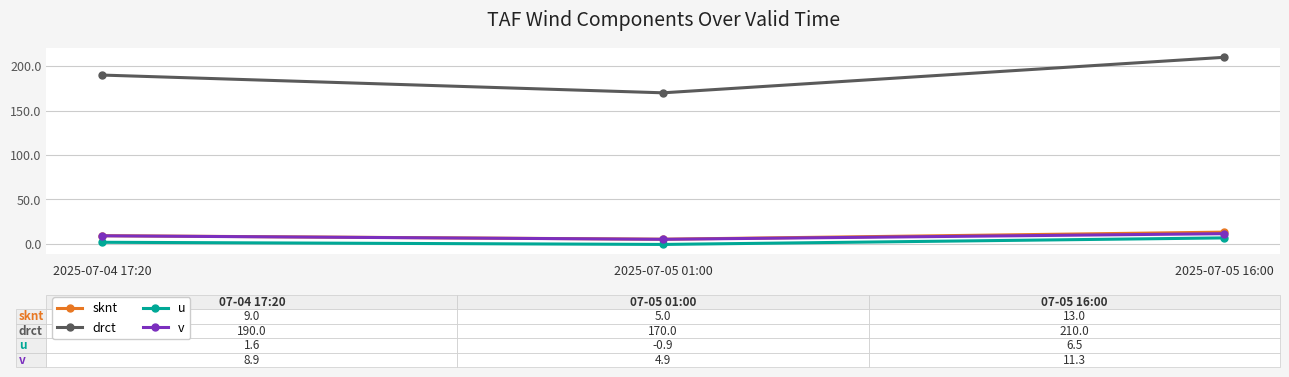

What is the smallest value displayed?

-0.9